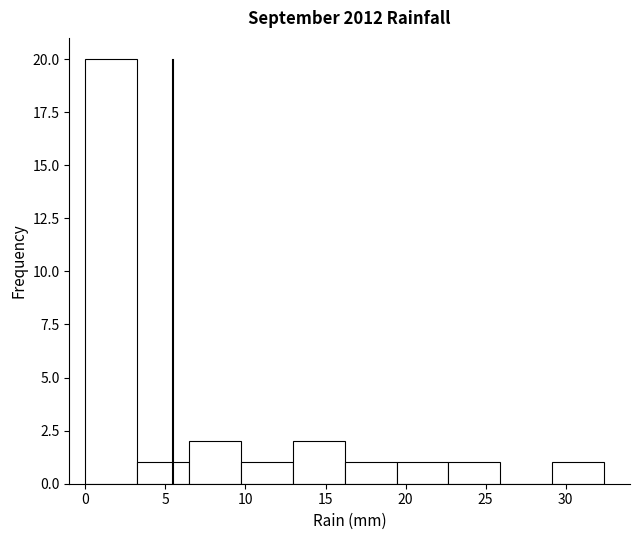

Reading left to right, list every bar in this chart as the range it spans on the x-axis followed by its height. Neither the bar edges nor the heights are printed on the chart, so give them approximately, as read against the axes.

0.0 to 3.0: 20
3.0 to 6.5: 1
6.5 to 9.5: 2
9.5 to 13.0: 1
13.0 to 16.0: 2
16.0 to 19.5: 1
19.5 to 22.5: 1
22.5 to 26.0: 1
26.0 to 29.0: 0
29.0 to 32.5: 1